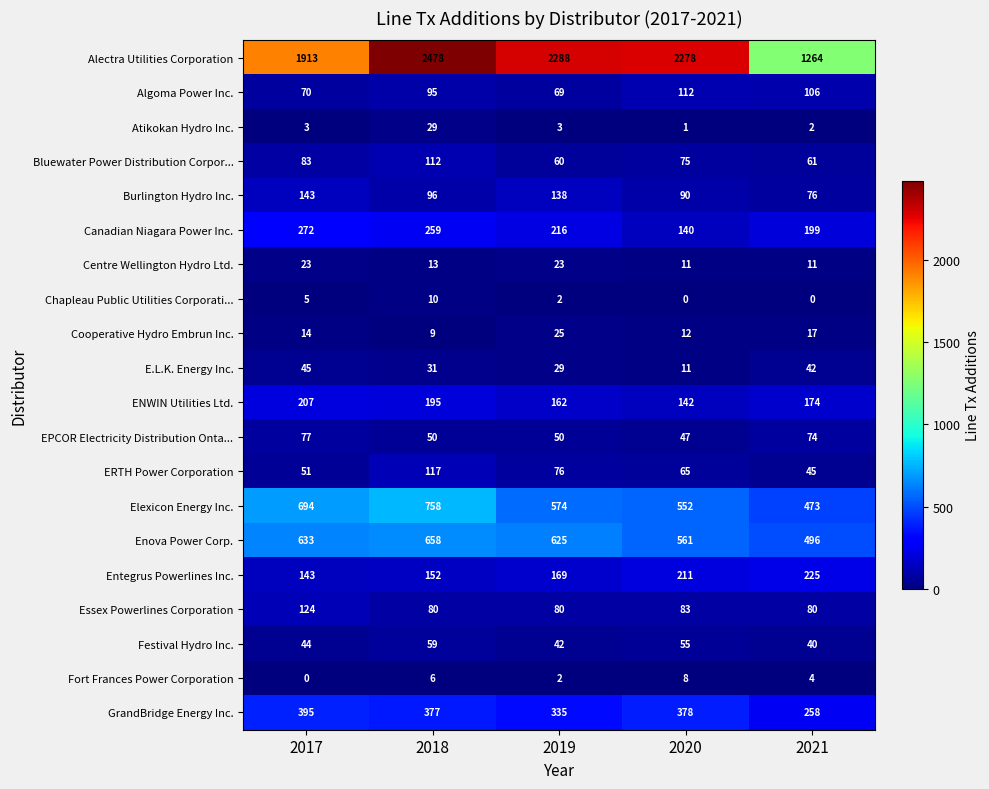

Which series changed the most between 2019 and 2020?

Canadian Niagara Power Inc.